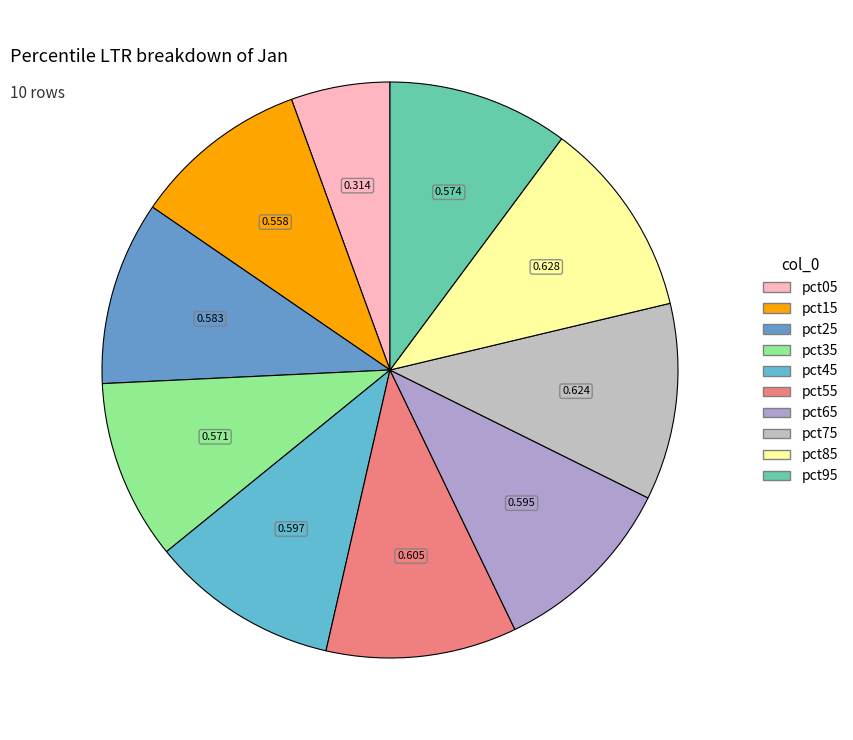

Does any single category account for the majority?

No